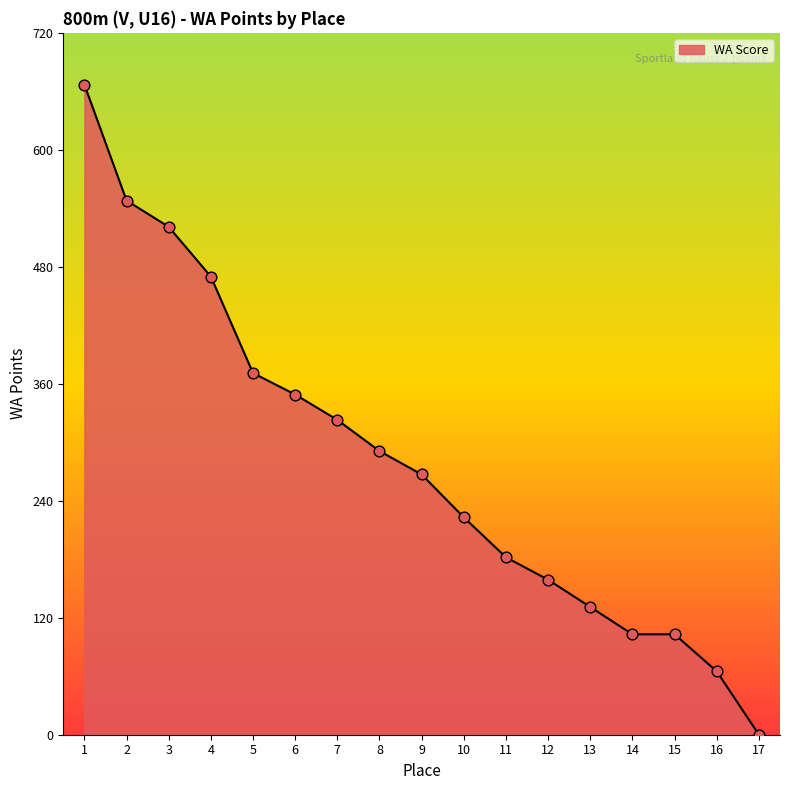

Approximately how many times larger is the value at 9 compared to 2?

0.5